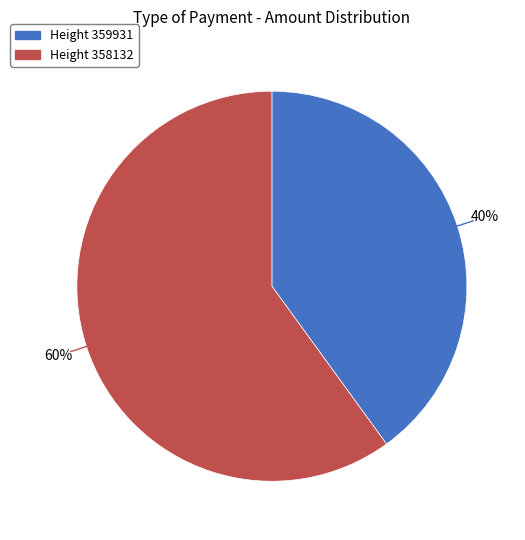

To the nearest percent, what is the average slice percentage?

50%